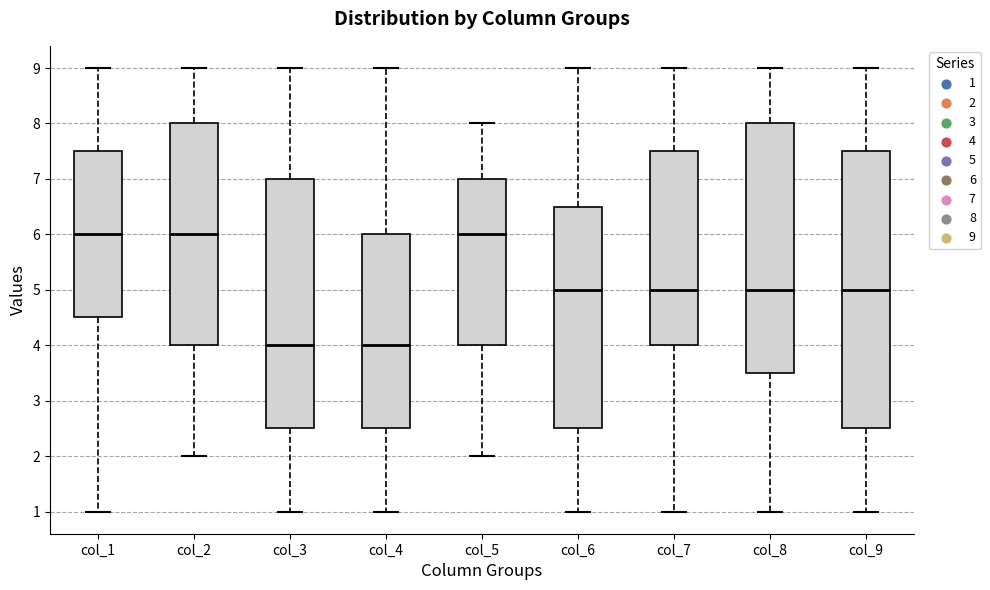

Reading left to right, transcribe this box plot: for each box, give where its median line is, the range the box spans, and where its two whiskers end, as read against the y-axis. The values are not printed on the chart, so give them approximately, as read against the axis.

col_1: median 6.0, box 4.5 to 7.5, whiskers 1.0 to 9.0
col_2: median 6.0, box 4.0 to 8.0, whiskers 2.0 to 9.0
col_3: median 4.0, box 2.5 to 7.0, whiskers 1.0 to 9.0
col_4: median 4.0, box 2.5 to 6.0, whiskers 1.0 to 9.0
col_5: median 6.0, box 4.0 to 7.0, whiskers 2.0 to 8.0
col_6: median 5.0, box 2.5 to 6.5, whiskers 1.0 to 9.0
col_7: median 5.0, box 4.0 to 7.5, whiskers 1.0 to 9.0
col_8: median 5.0, box 3.5 to 8.0, whiskers 1.0 to 9.0
col_9: median 5.0, box 2.5 to 7.5, whiskers 1.0 to 9.0